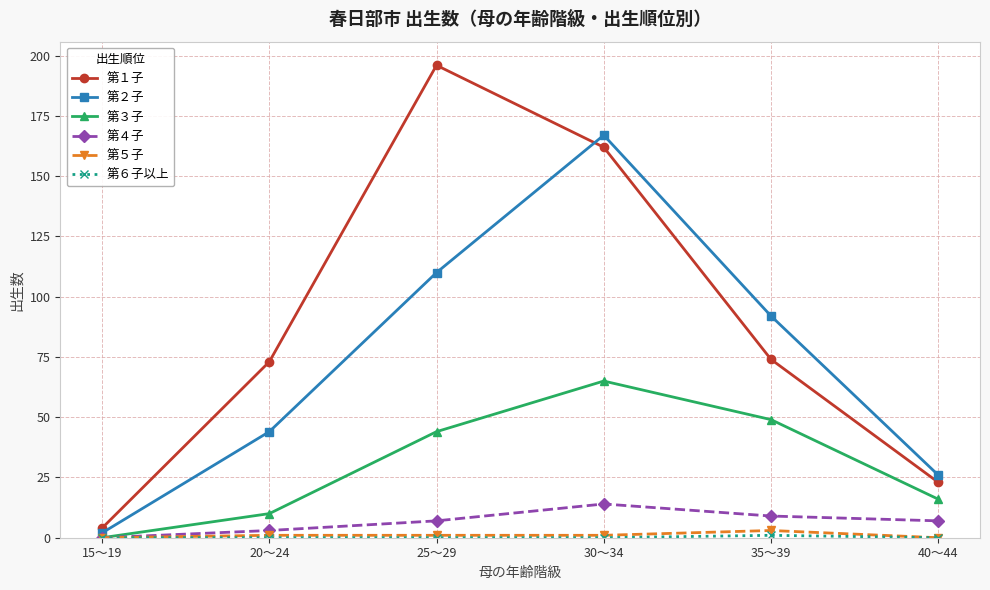

How many series are shown in this chart?

6